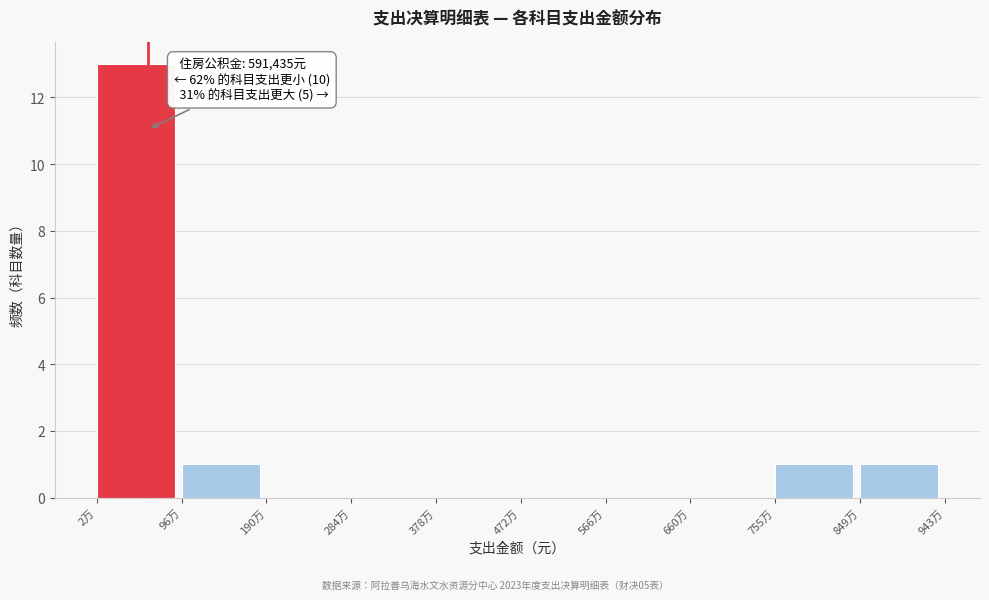

Reading left to right, list all the values displayed in this chart.

2万=13	96万=1	190万=0	284万=0	378万=0	472万=0	566万=0	660万=0	755万=1	849万=1